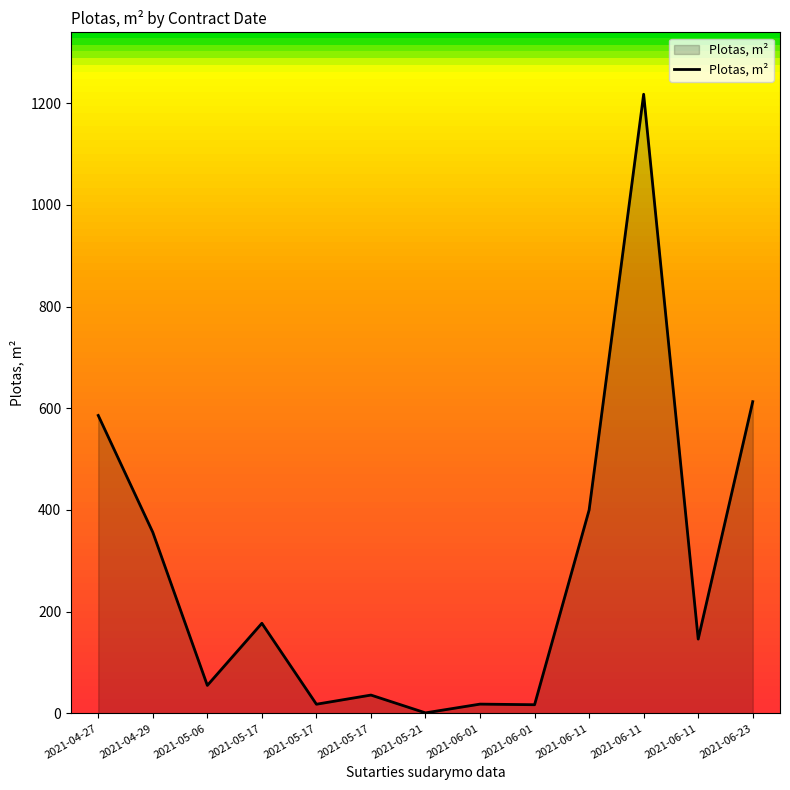

Is this an area chart (filled region under the line)?

Yes